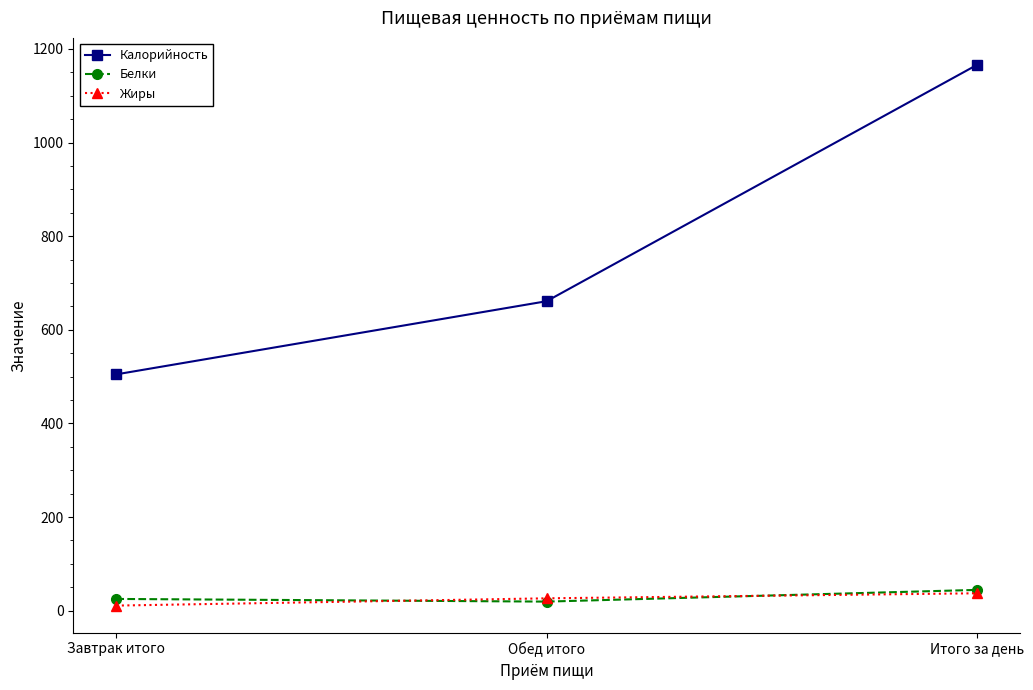

What is the average value of the Жиры series?

24.8